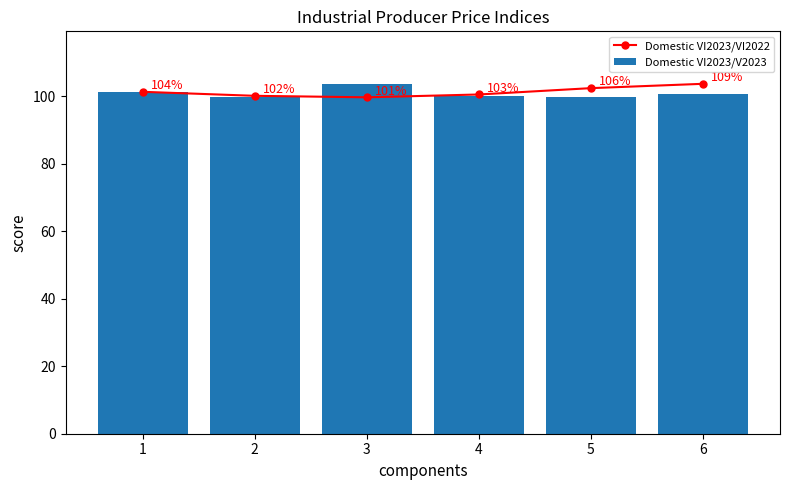

Which series has the largest range (max minus min)?

Domestic VI2023/VI2022